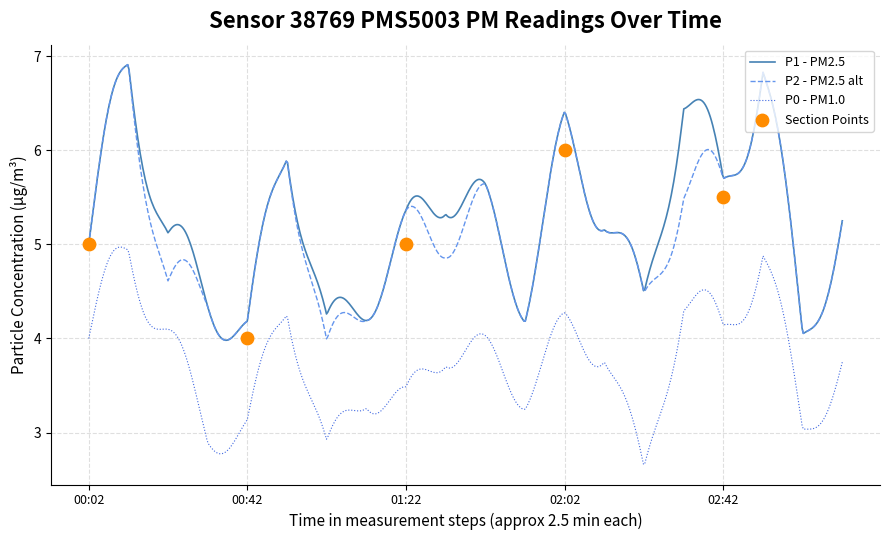

True or false: P1 - PM2.5 and P0 - PM1.0 intersect in this chart.

False